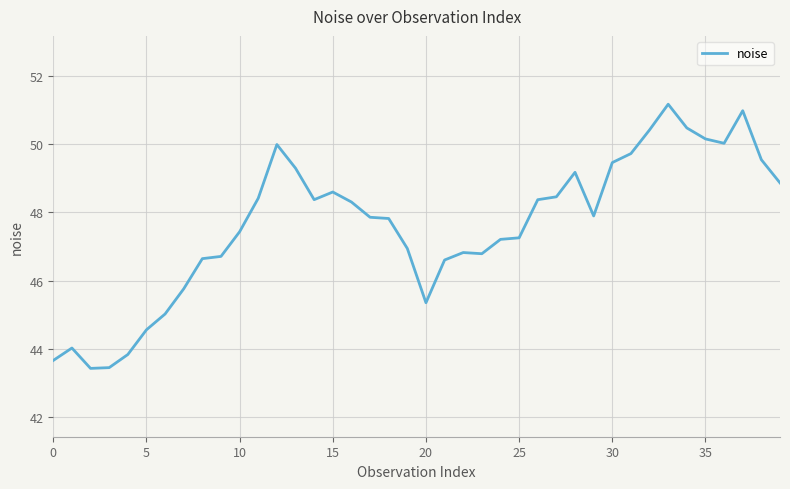

What is the greatest value displayed?

51.2